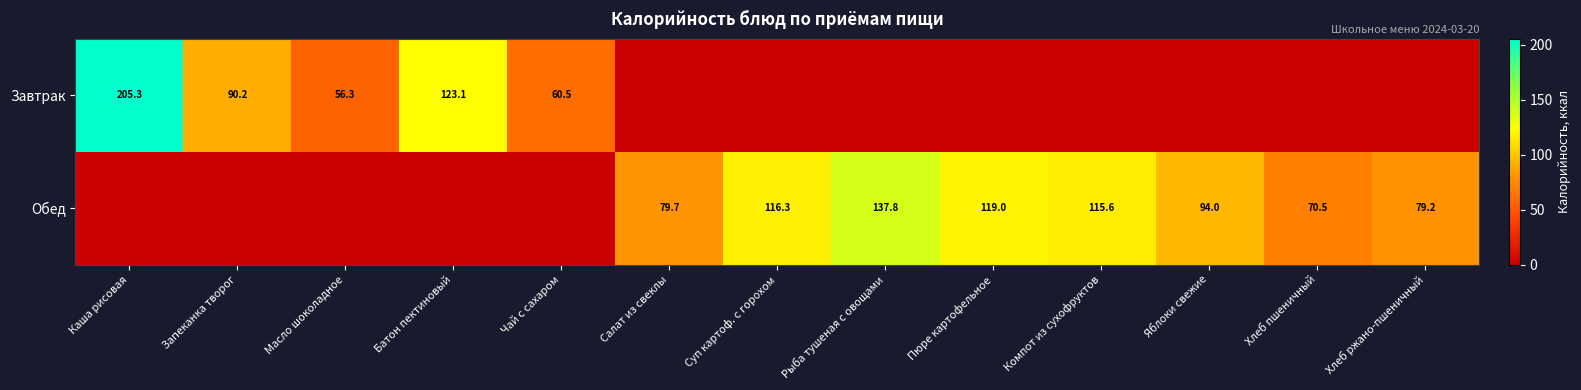

True or false: Обед has a value of 157.4 at Яблоки свежие.

False